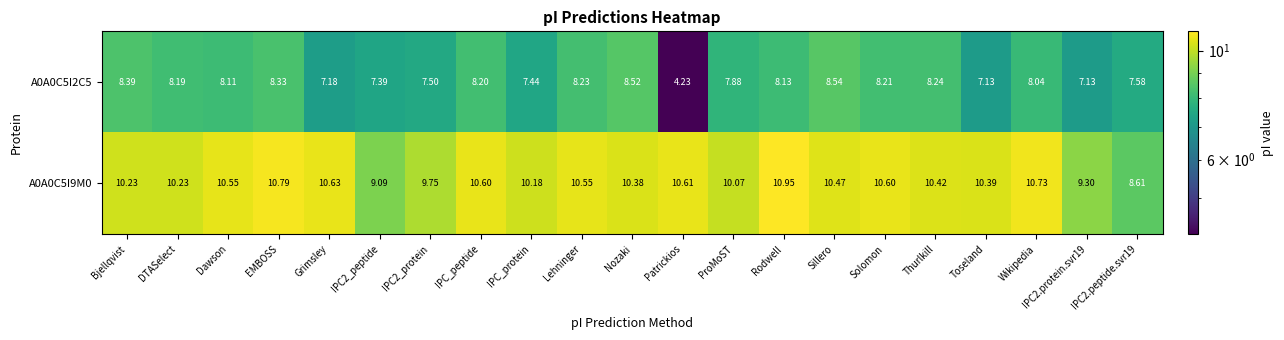

Where does the A0A0C5I9M0 series first go above 10?

Bjellqvist